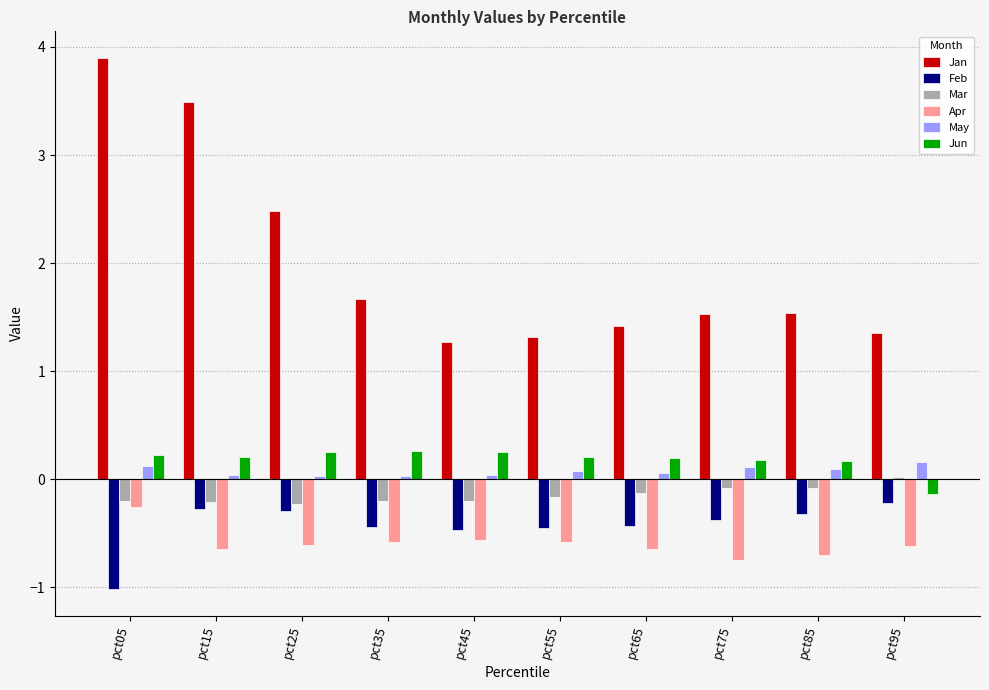

Which category has the highest value in the Jan series?

pct05